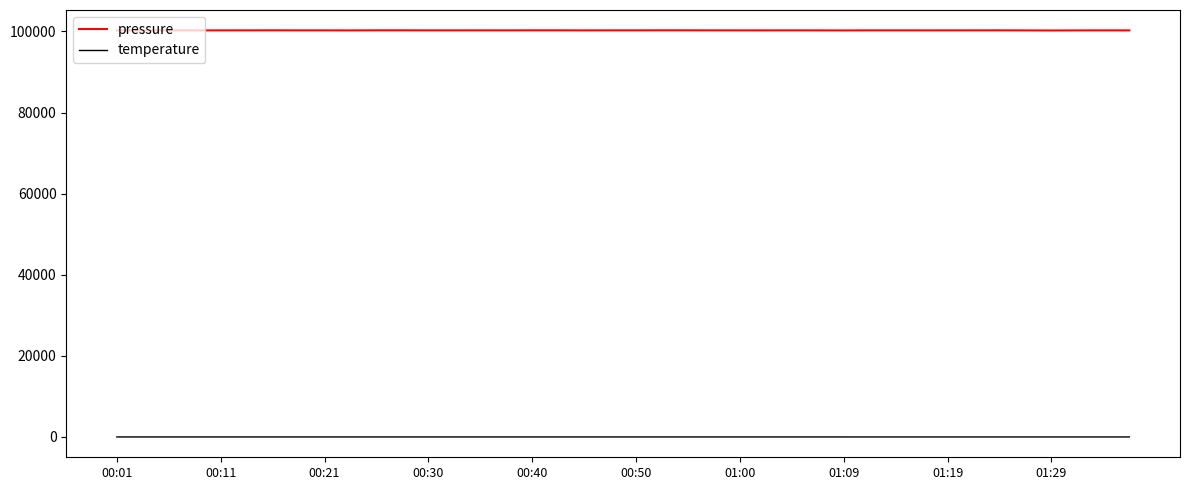

What is the greatest value displayed?

100267.8